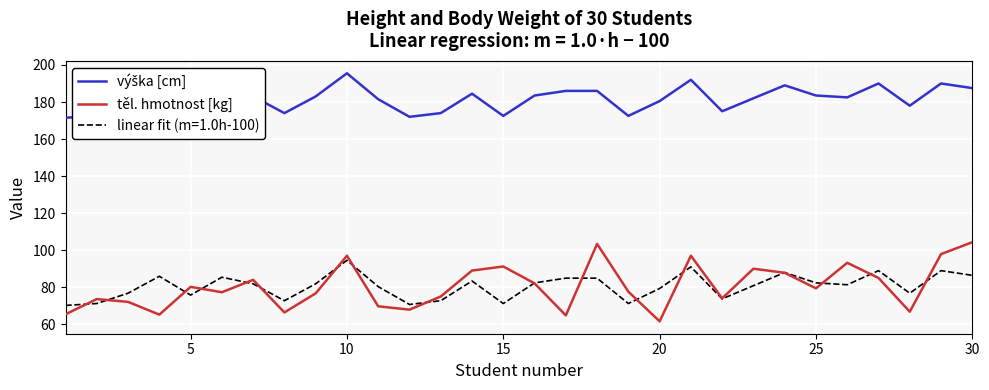

Does the chart display data point markers on the line(s)?

No